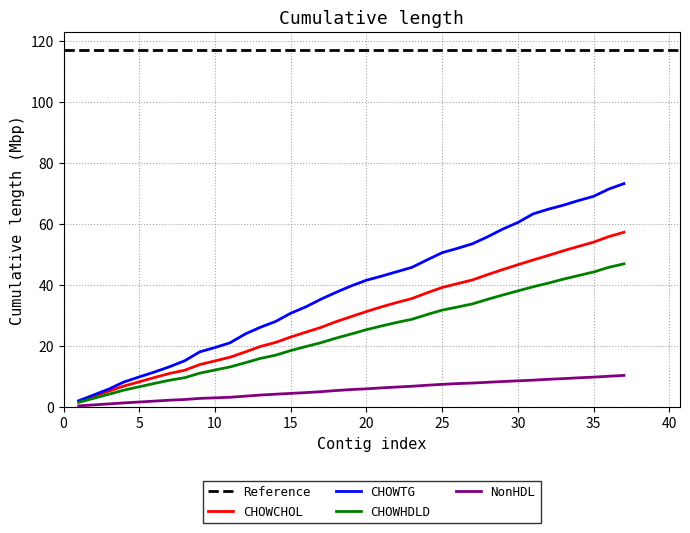

The CHOWHDLD series shows 68.2 at 35. True or false?

False